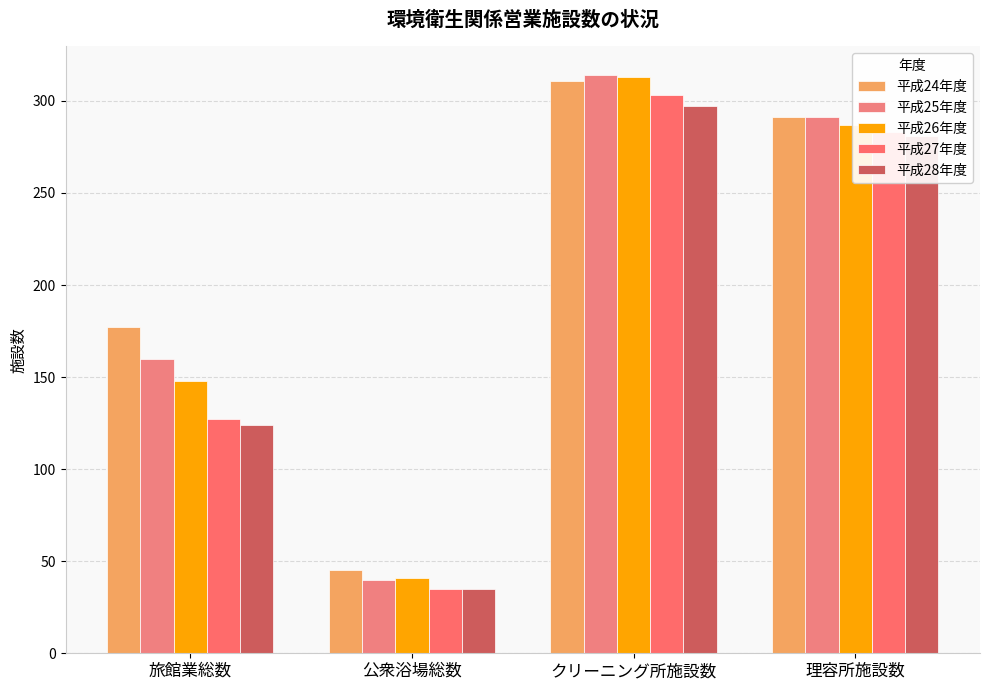

Reading left to right, list all the values displayed in this chart.

平成24年度: 旅館業総数=177	公衆浴場総数=45	クリーニング所施設数=311	理容所施設数=291
平成25年度: 旅館業総数=160	公衆浴場総数=40	クリーニング所施設数=314	理容所施設数=291
平成26年度: 旅館業総数=148	公衆浴場総数=41	クリーニング所施設数=313	理容所施設数=287
平成27年度: 旅館業総数=127	公衆浴場総数=35	クリーニング所施設数=303	理容所施設数=283
平成28年度: 旅館業総数=124	公衆浴場総数=35	クリーニング所施設数=297	理容所施設数=281